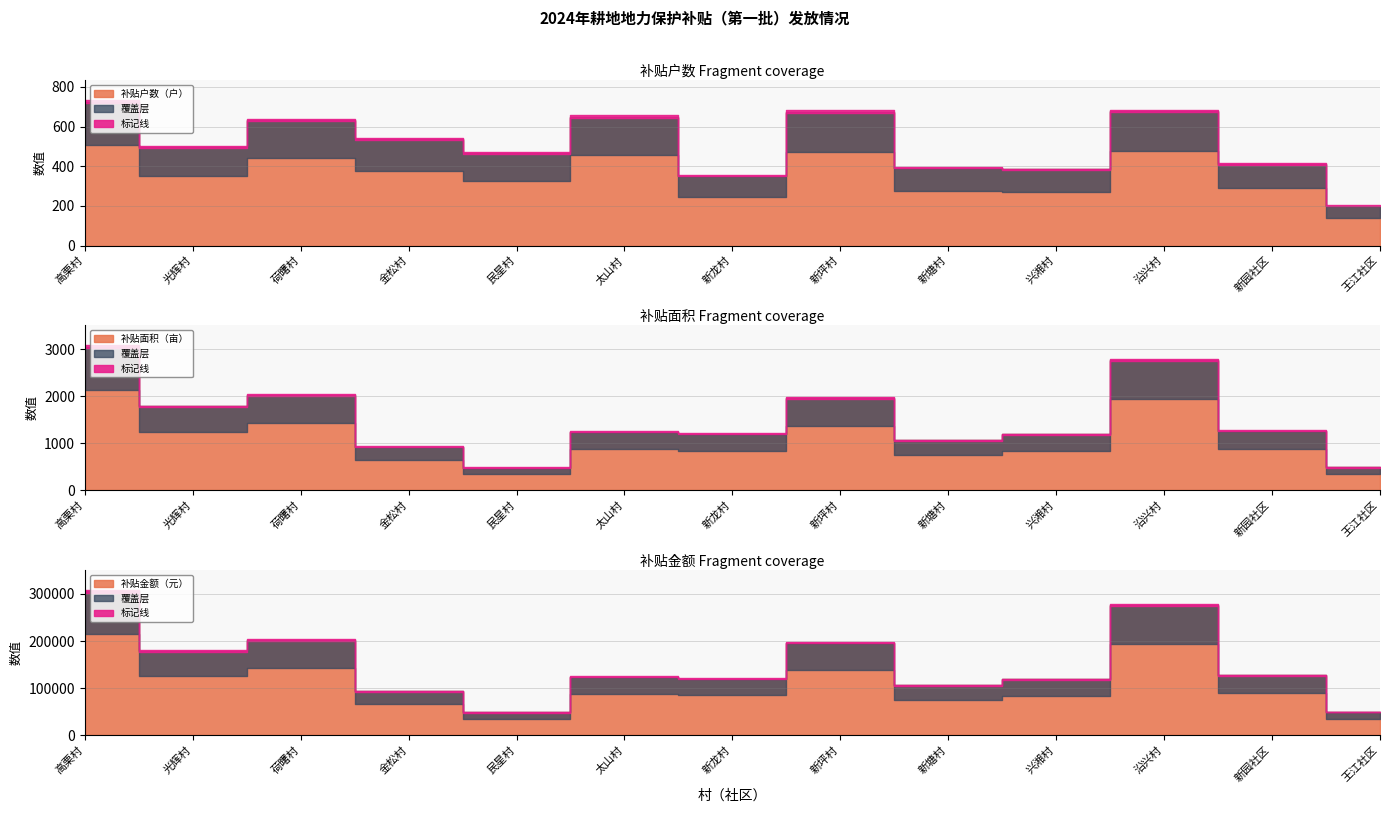

What are all the series names shown in the legend?

补贴户数（户）, 补贴面积（亩）, 补贴金额（元）